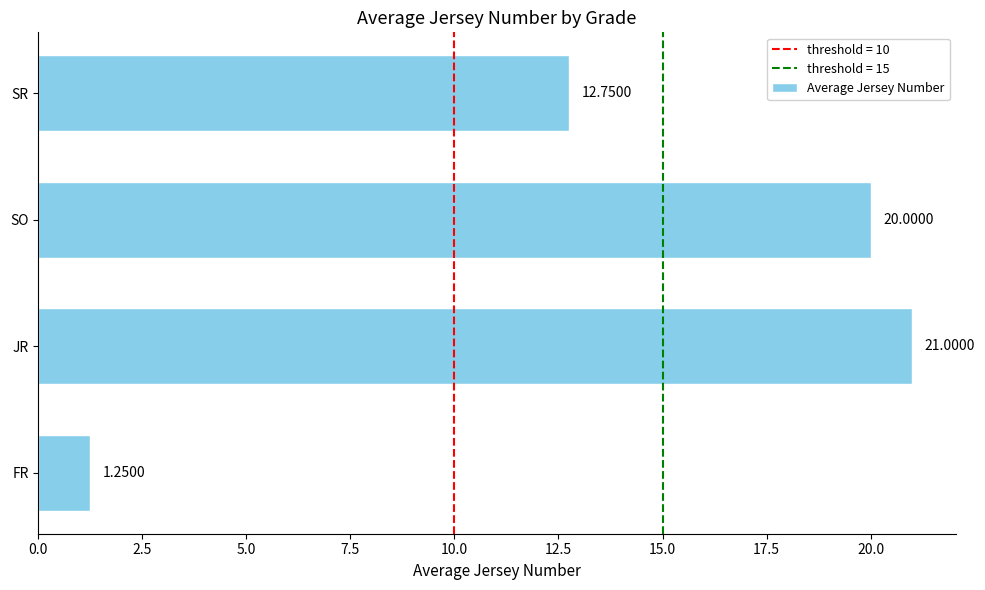

How many series are shown in this chart?

1